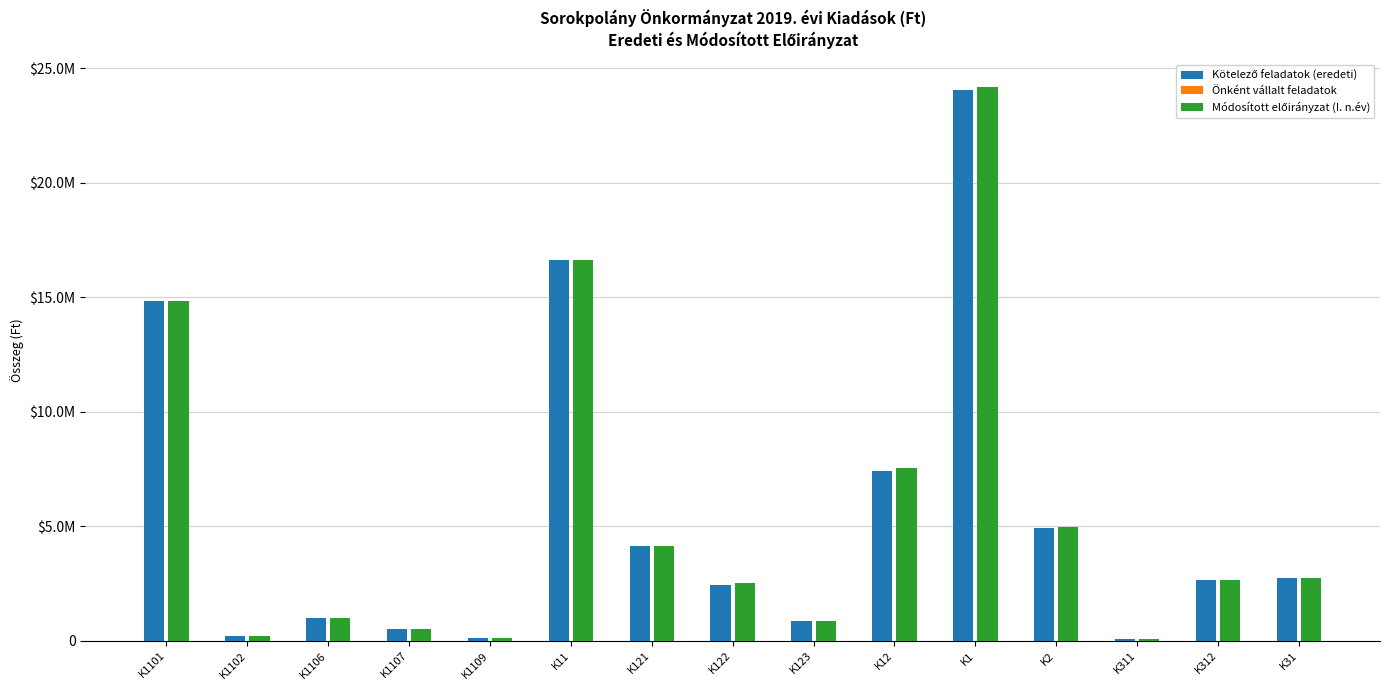

Reading left to right, list all the values displayed in this chart.

Kötelező feladatok (eredeti): K1101=14834052	K1102=210526	K1106=983001	K1107=492000	K1109=124050	K11=16643629	K121=4140600	K122=2412000	K123=850000	K12=7402600	K1=24046229	K2=4941272	K311=65000	K312=2651712	K31=2716712
Önként vállalt feladatok: K1101=0	K1102=0	K1106=0	K1107=0	K1109=0	K11=0	K121=0	K122=0	K123=0	K12=0	K1=0	K2=0	K311=0	K312=0	K31=0
Módosított előirányzat (I. n.év): K1101=14834052	K1102=210526	K1106=983001	K1107=492000	K1109=124050	K11=16643629	K121=4140600	K122=2532000	K123=850000	K12=7522600	K1=24166229	K2=4964672	K311=65000	K312=2651712	K31=2716712